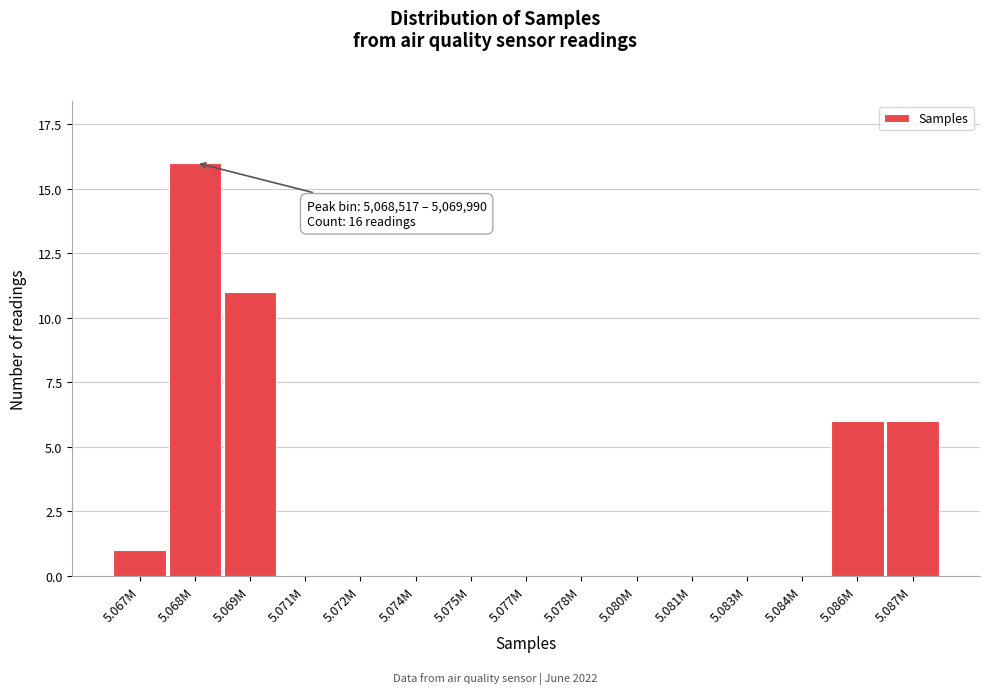

Reading right to left, what are all the values shown in this chart?

5.087M=6	5.086M=6	5.084M=0	5.083M=0	5.081M=0	5.080M=0	5.078M=0	5.077M=0	5.075M=0	5.074M=0	5.072M=0	5.071M=0	5.069M=11	5.068M=16	5.067M=1